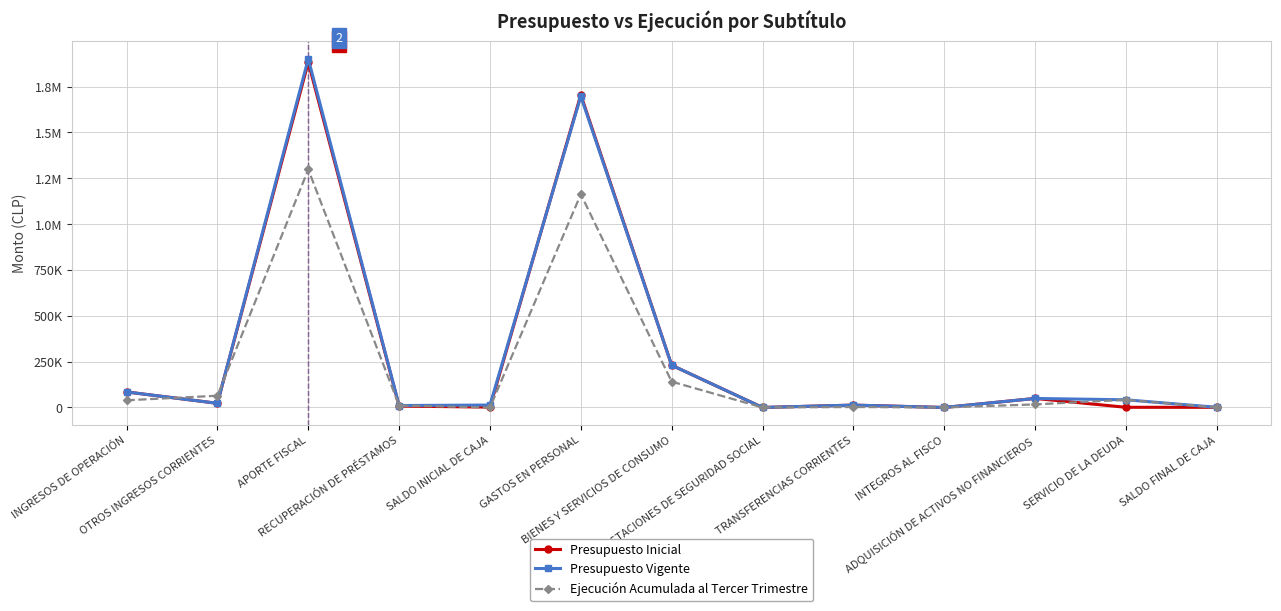

What are all the series names shown in the legend?

Presupuesto Inicial, Presupuesto Vigente, Ejecución Acumulada al Tercer Trimestre